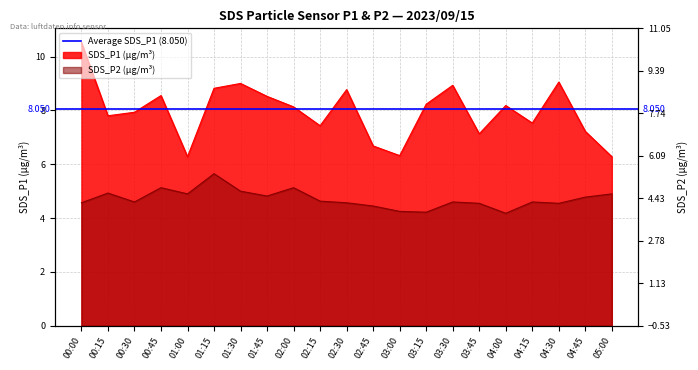

At which category does SDS_P1 reach its first local peak?

00:45